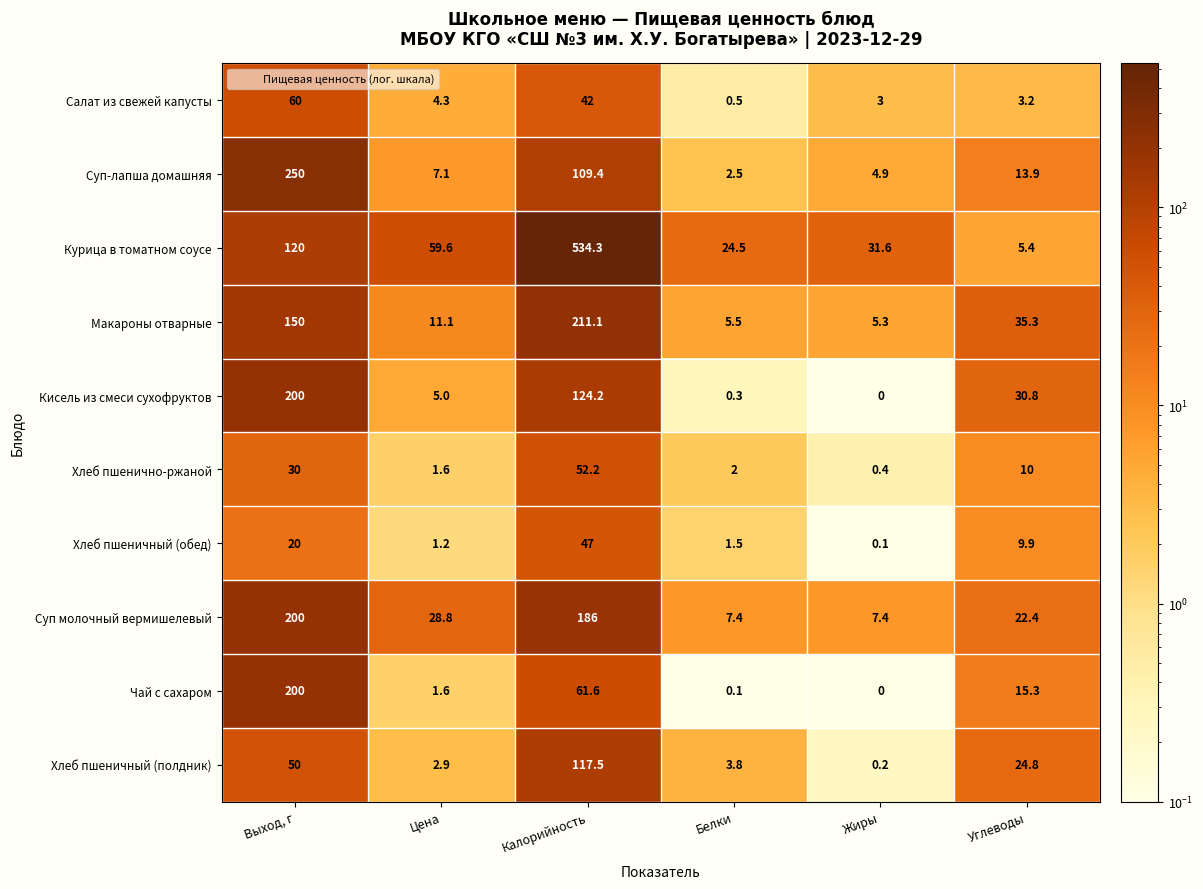

What is the highest value of the Макароны отварные series?

211.1